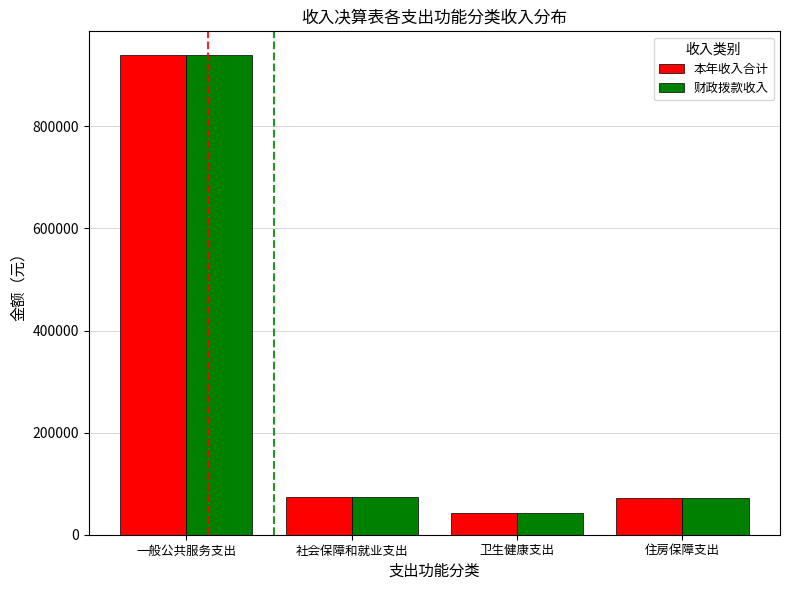

What is the greatest value displayed?

939083.1